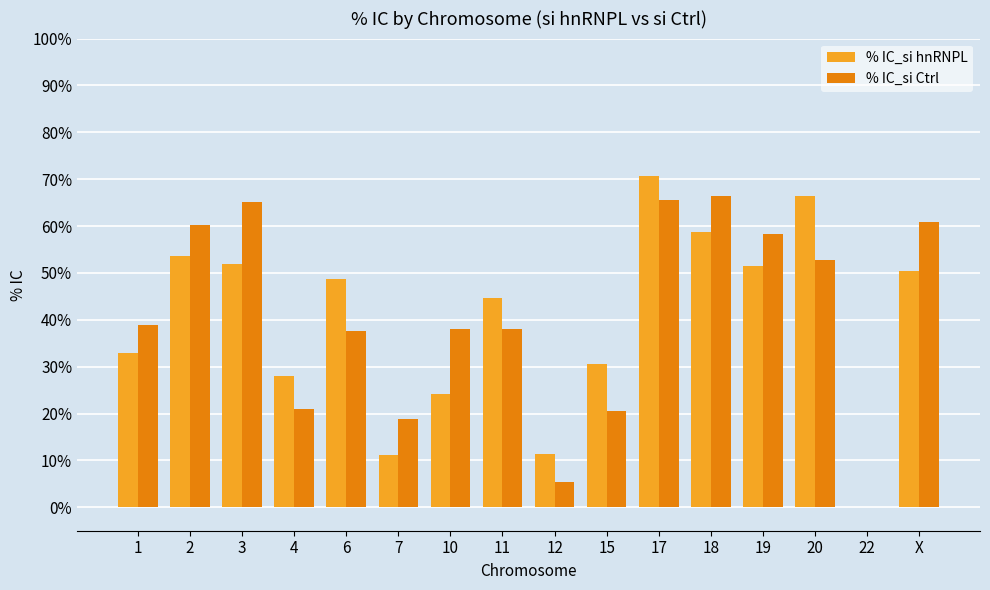

Which label corresponds to the largest value in the chart?

17